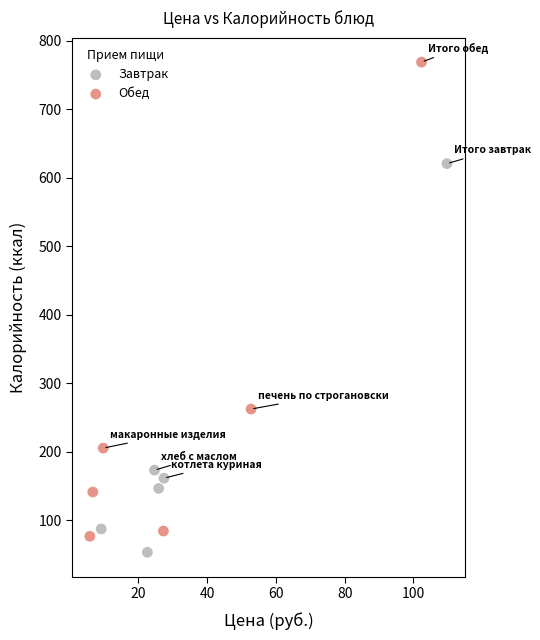

Which series reaches the minimum Y coordinate?

Завтрак